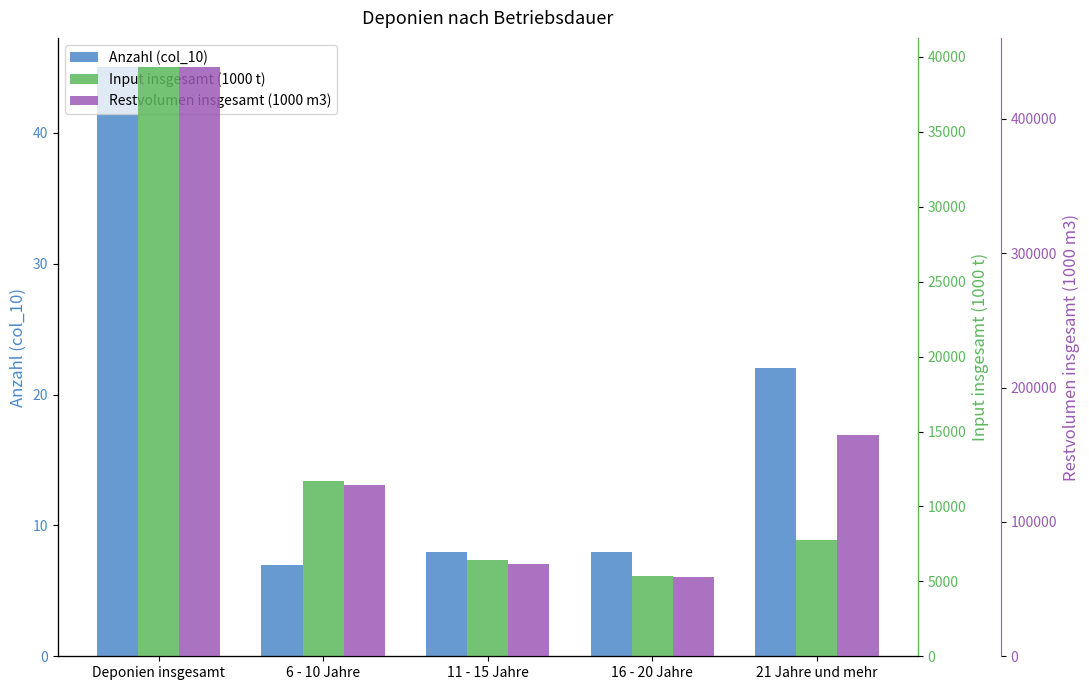

Count the number of data series in this chart.

3